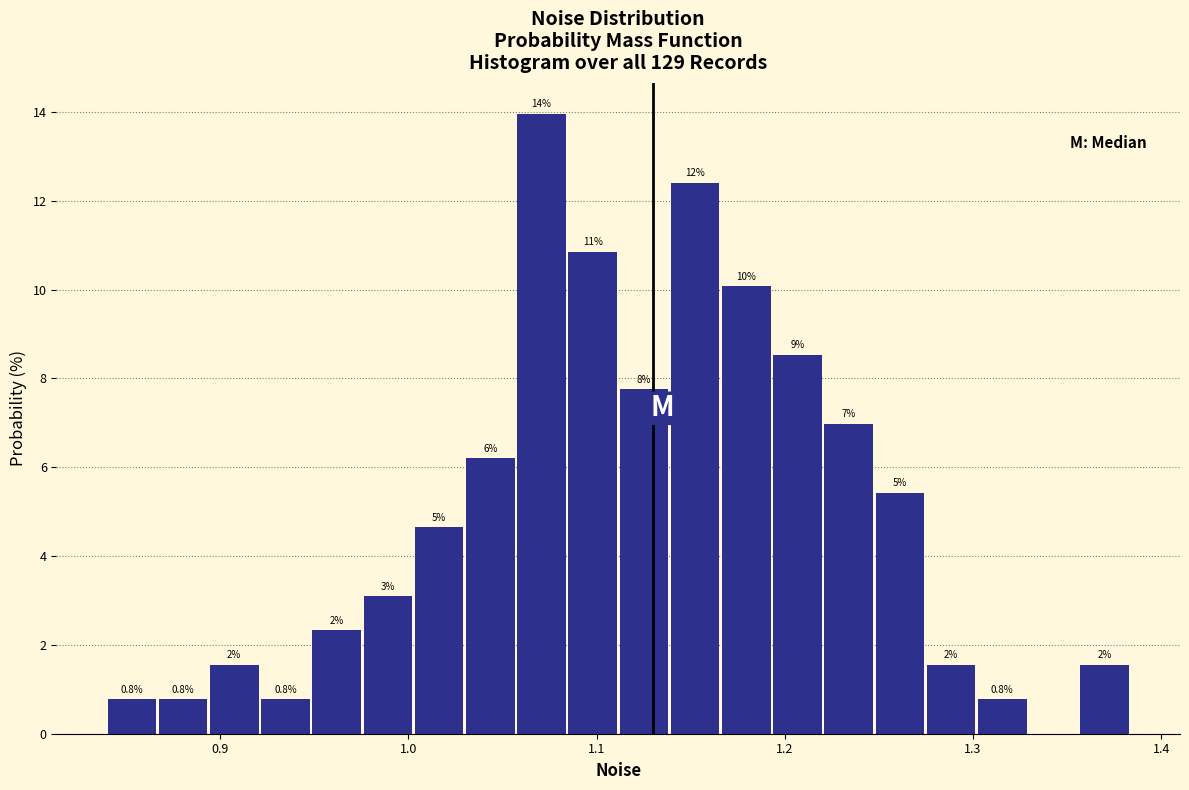

Around what value on the x-axis is the tallest bar? Give the approximate position of its centre, as read against the axis.

1.07